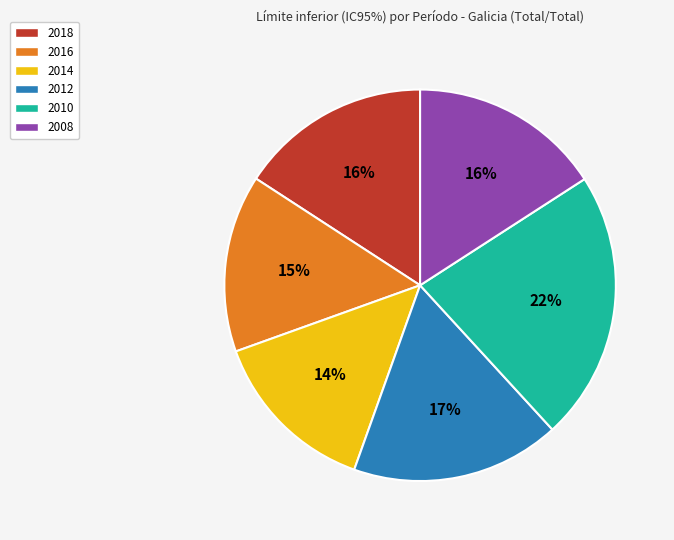

True or false: 2008 accounts for 23% of the total.

False